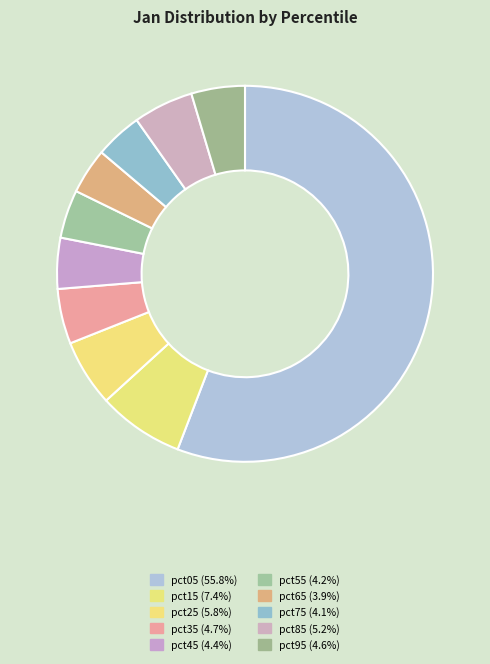

To the nearest percent, what is the difference between the pct65 and pct85 slice percentages?

1%